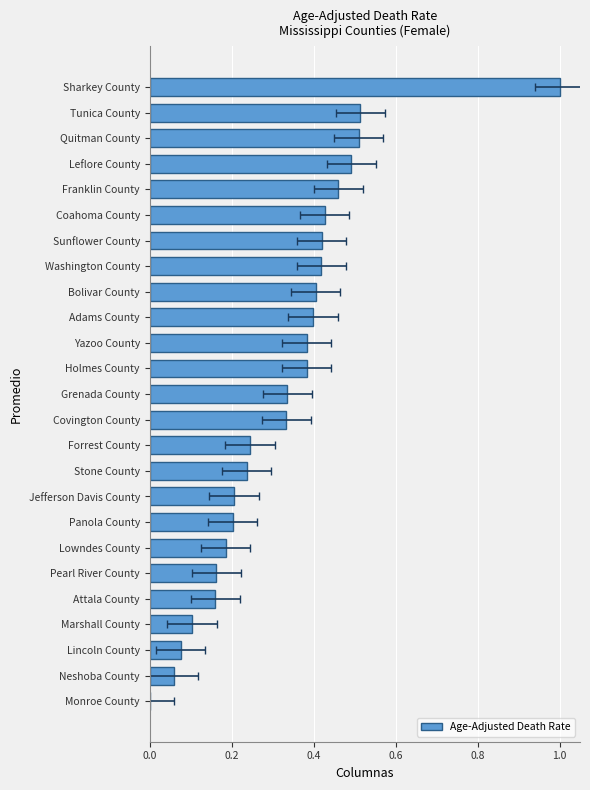

What is the average value?

0.3